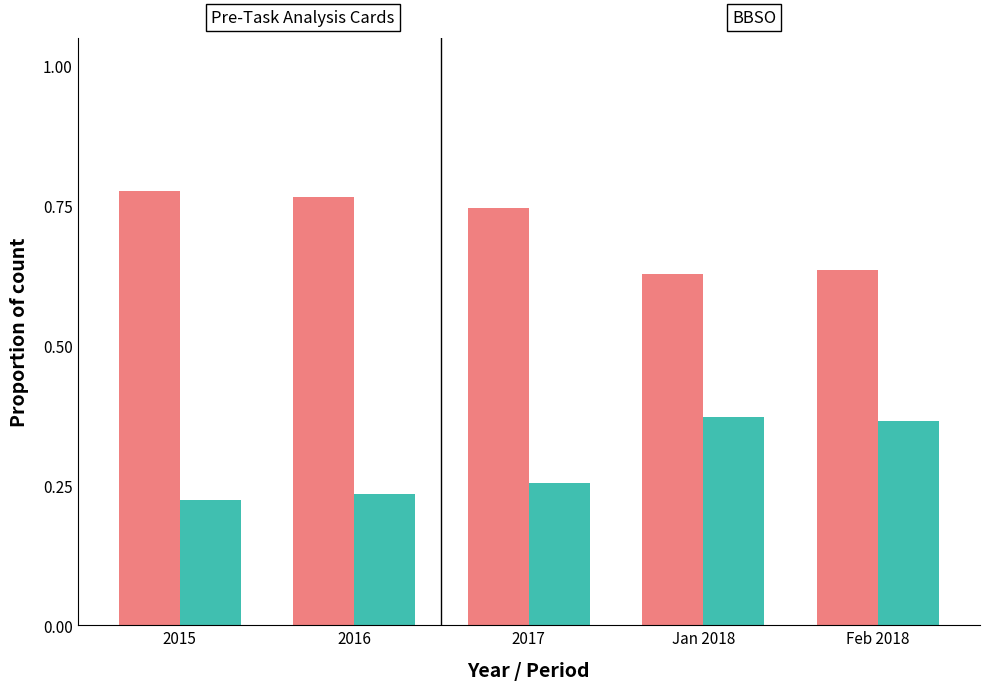

What is the total value across all series at 2015?

1.0